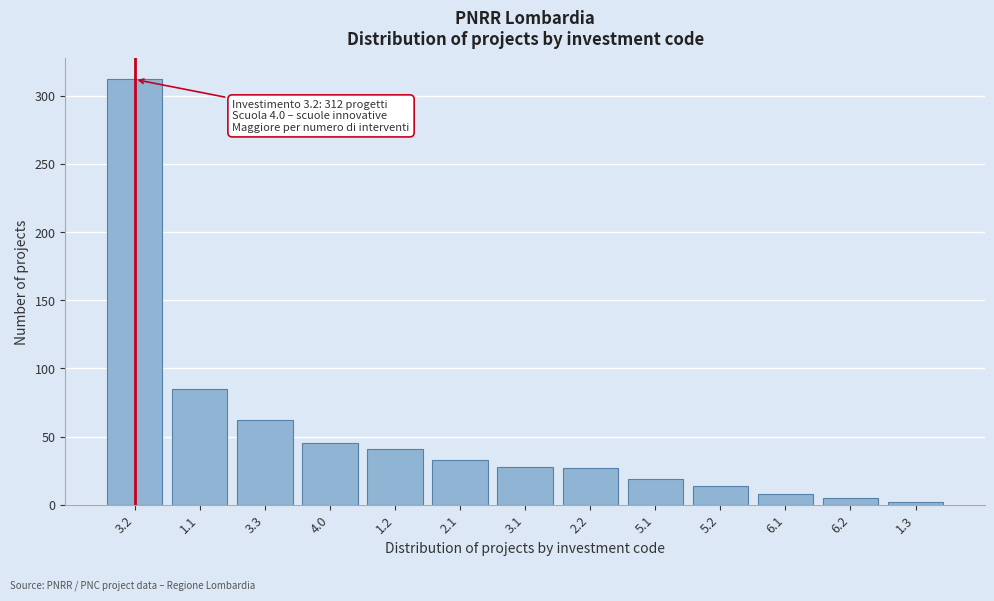

What is the difference between the maximum and second lowest values?

307